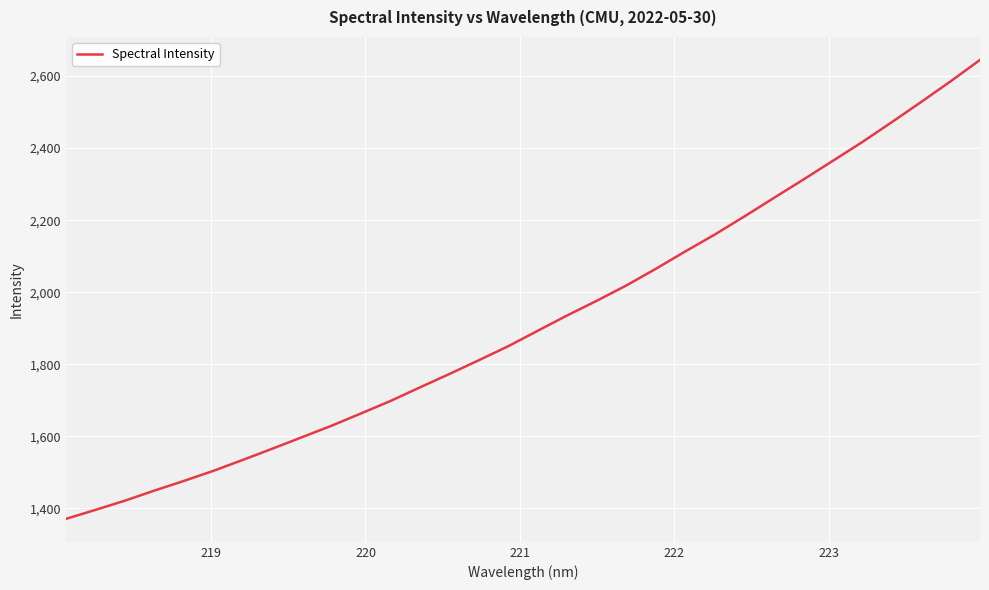

What is the smallest value displayed?

1371.0